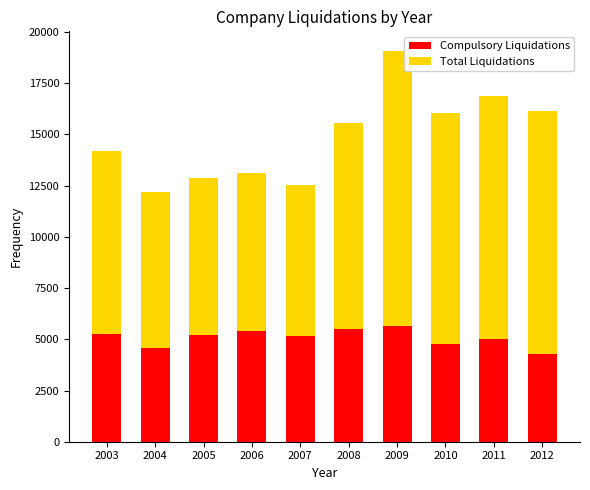

What is the highest value of the Compulsory Liquidations series?

5643